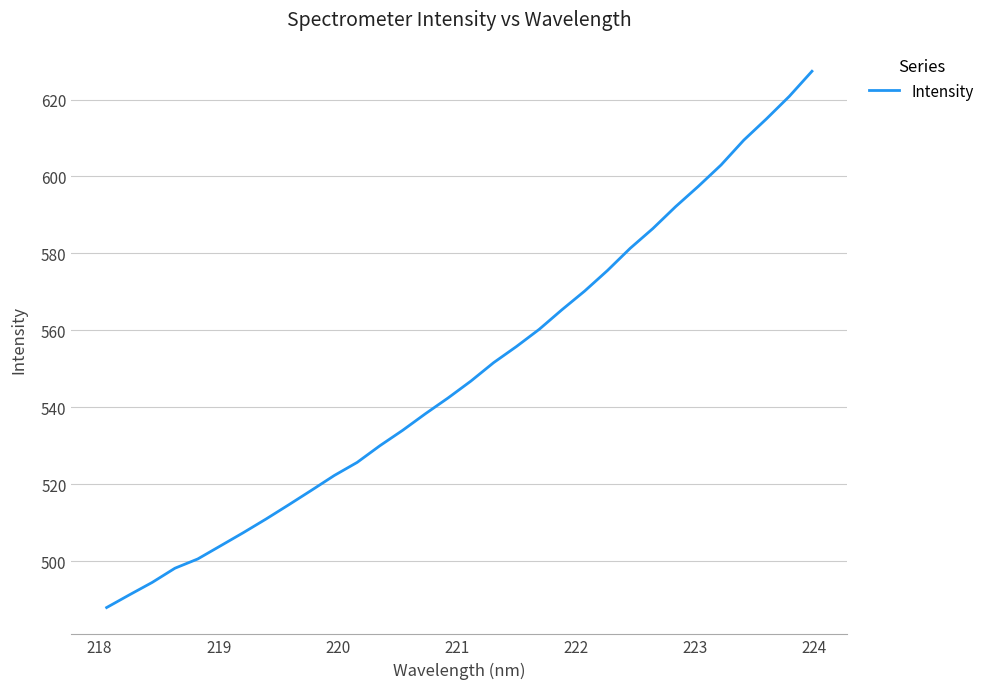

What is the smallest value displayed?

487.9